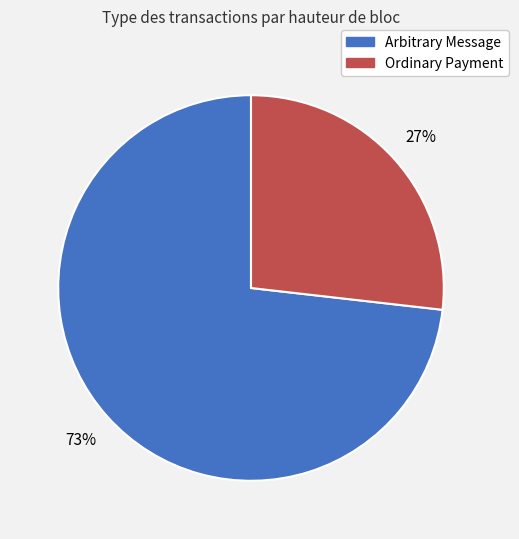

What percentage is the Ordinary Payment slice, to the nearest percent?

27%